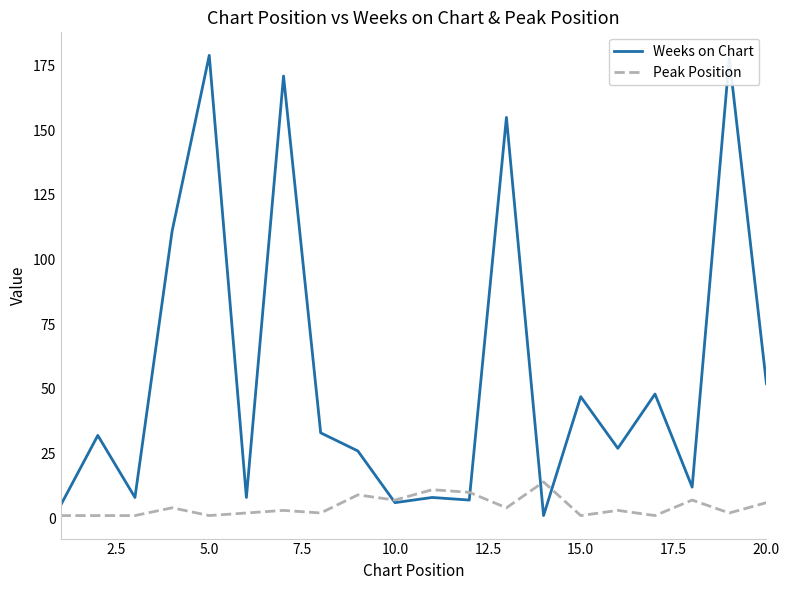

What is the difference between the second highest and minimum values in the Peak Position series?

10